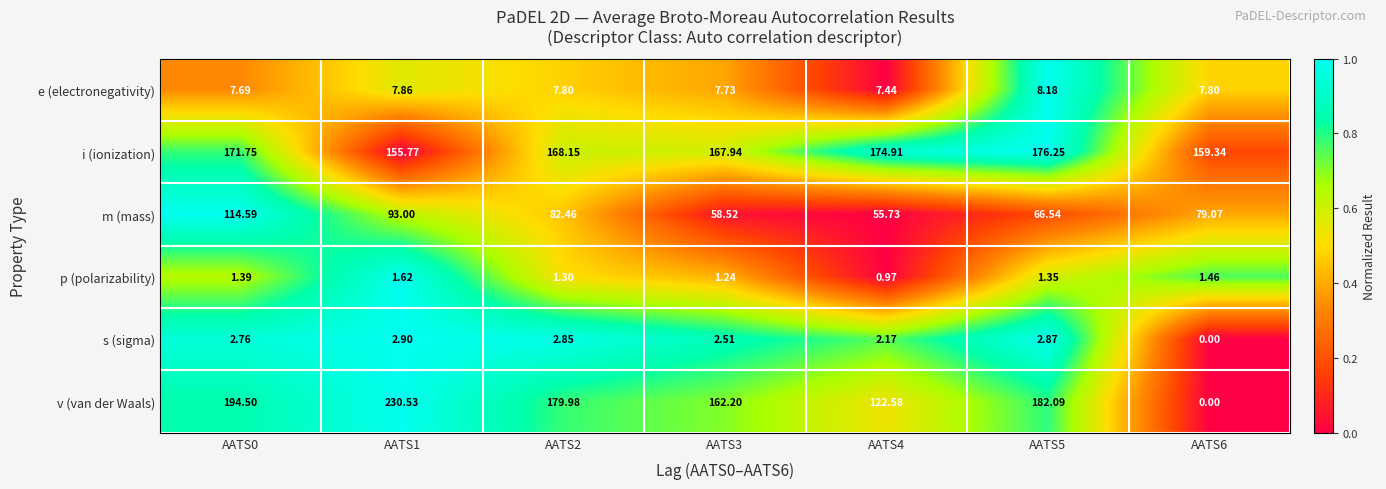

Between AATS0 and AATS1, which series saw the biggest shift?

v (van der Waals)